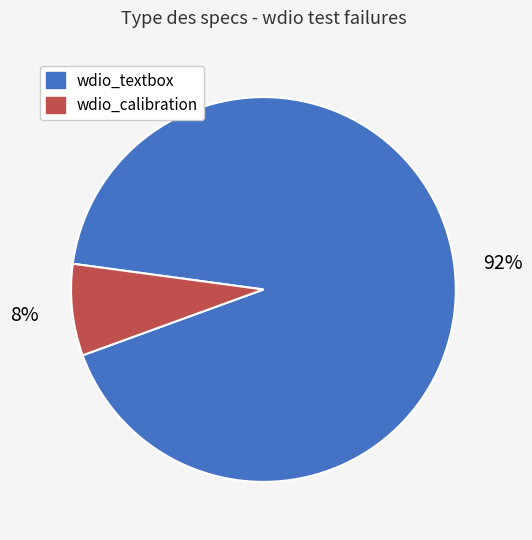

Is the sum of wdio_textbox and wdio_calibration greater than half?

Yes